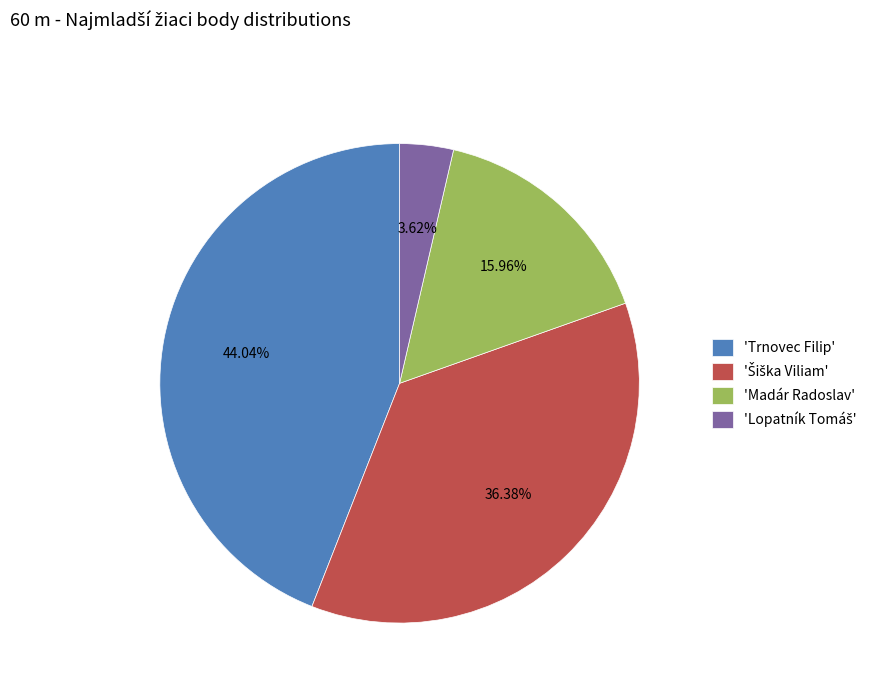

What is the largest slice in the pie chart?

'Trnovec Filip'